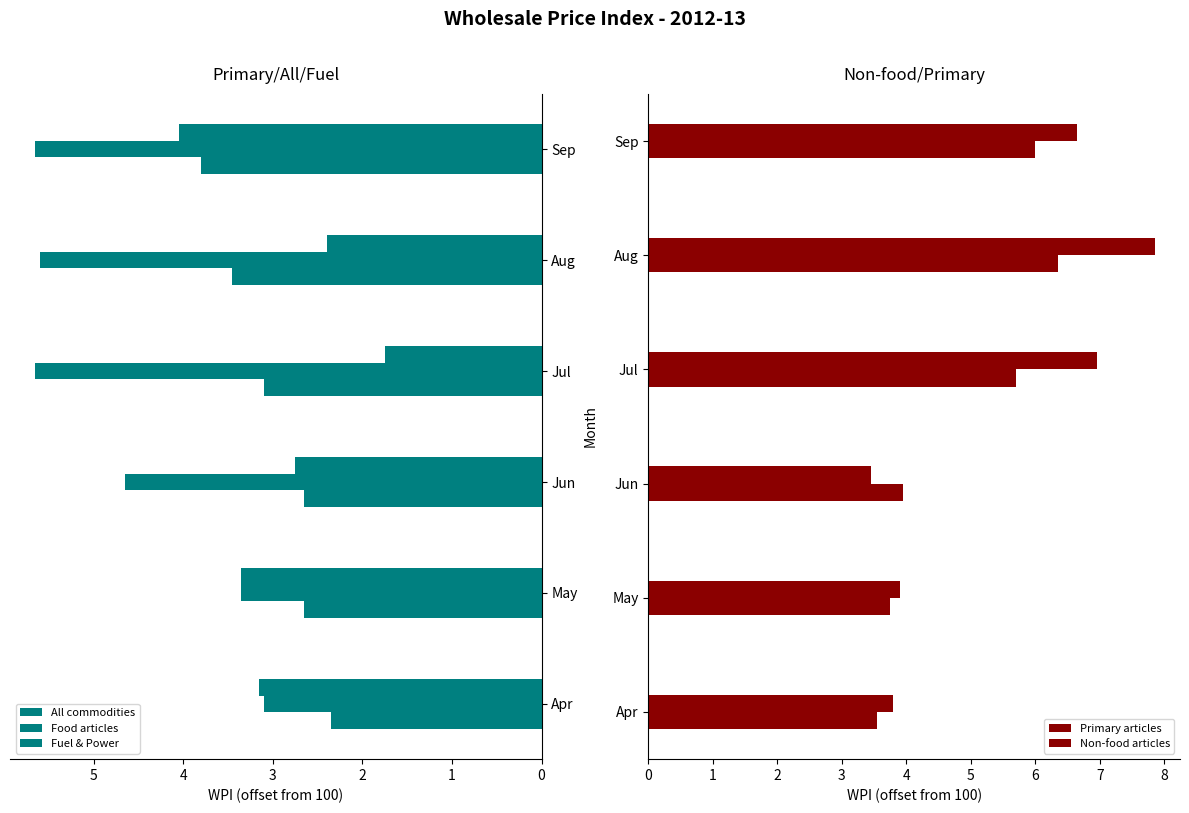

Which series has the largest total across all categories?

Non-food articles